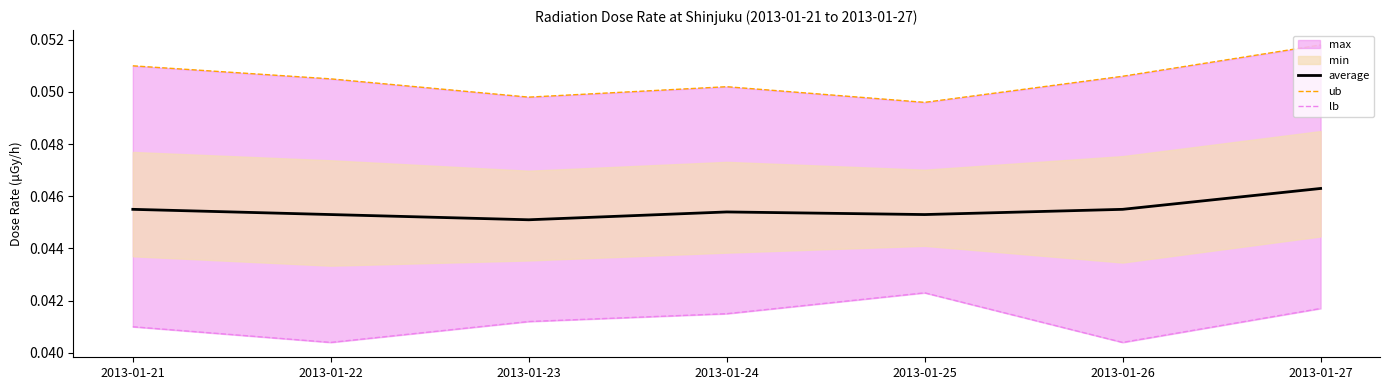

At how many categories does at least one series exceed 0?

7